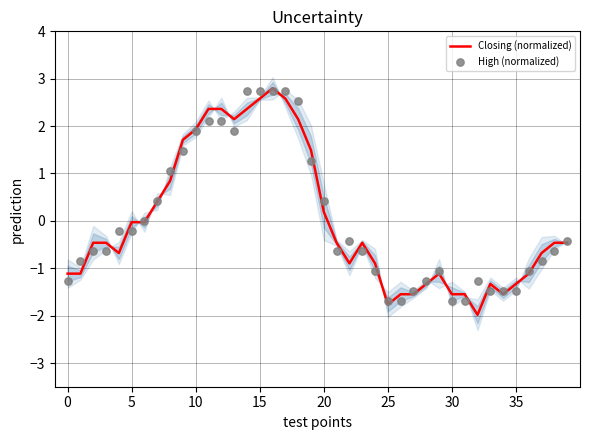

What are all the series names shown in the legend?

Closing (normalized), High (normalized)